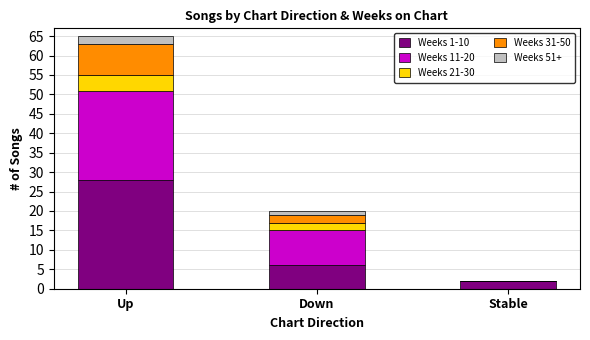

Are the bars grouped side by side (vs. stacked)?

No